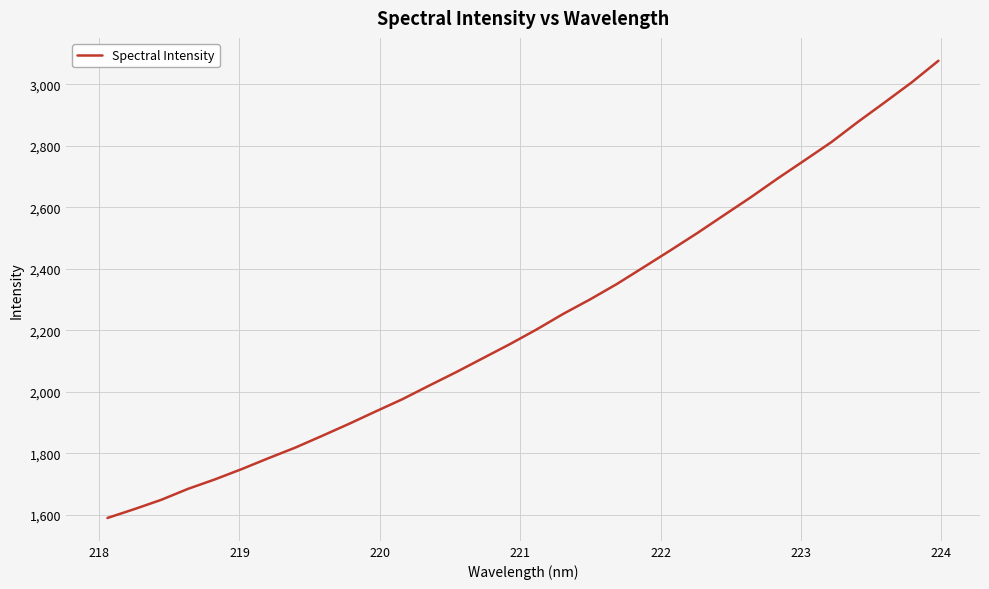

What is the minimum value shown in the chart?

1589.5